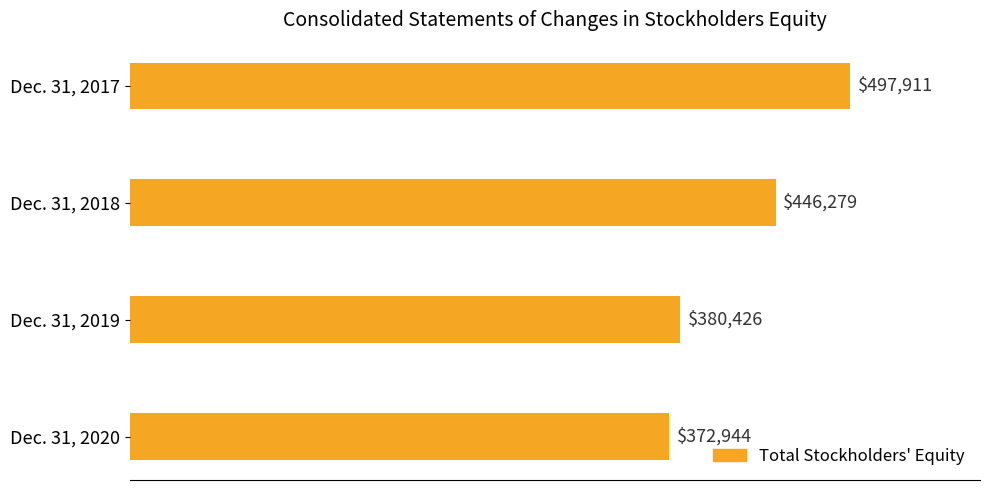

Reading top to bottom, what are all the values shown in this chart?

497911	446279	380426	372944